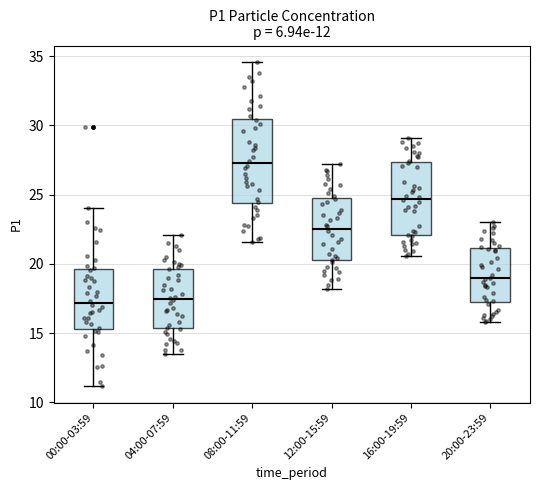

Which box has the highest median line?

08:00-11:59